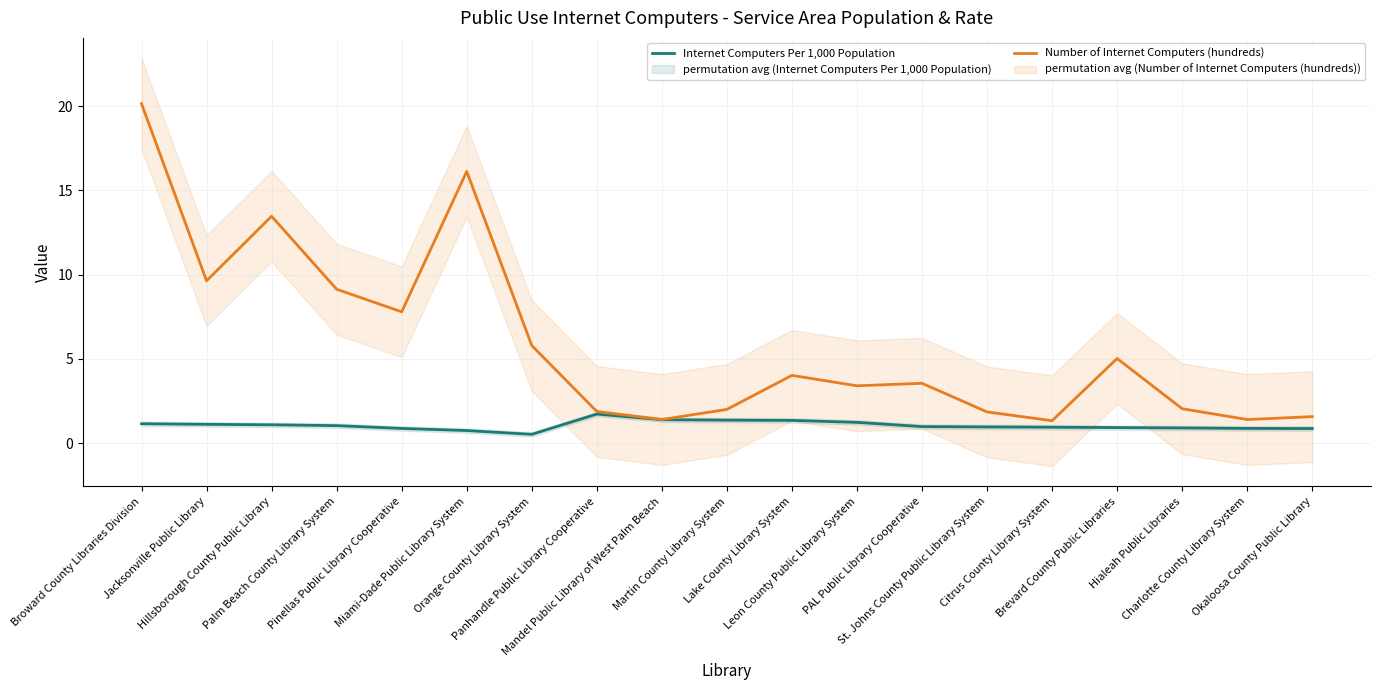

True or false: Number of Internet Computers (hundreds) and Internet Computers Per 1,000 Population cross at least once.

False